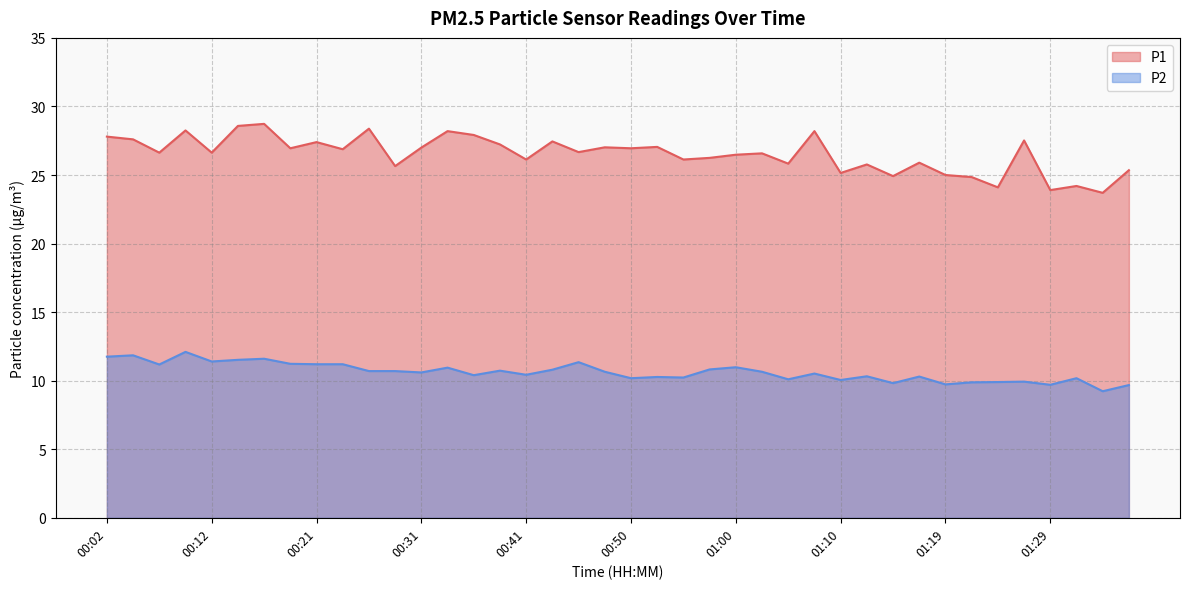

True or false: P1 has a value of 14.4 at 00:14.

False